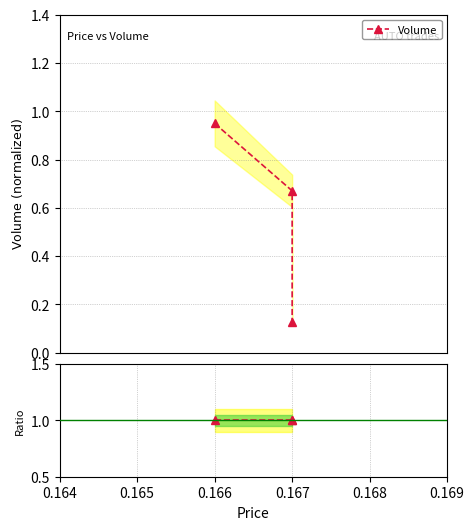

What is the change in value from 0.166 to 0.167?

-0.8